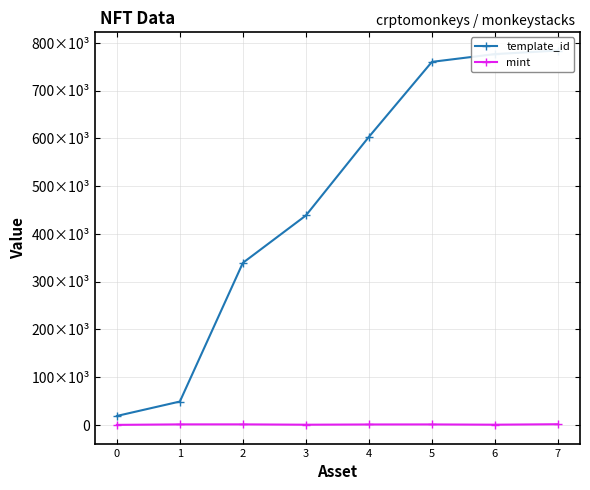

Reading left to right, list all the values displayed in this chart.

template_id: 0=18668	1=48873	2=339228	3=438366	4=602961	5=760016	6=776258	7=783650
mint: 0=25	1=1033	2=1069	3=357	4=844	5=947	6=390	7=1368